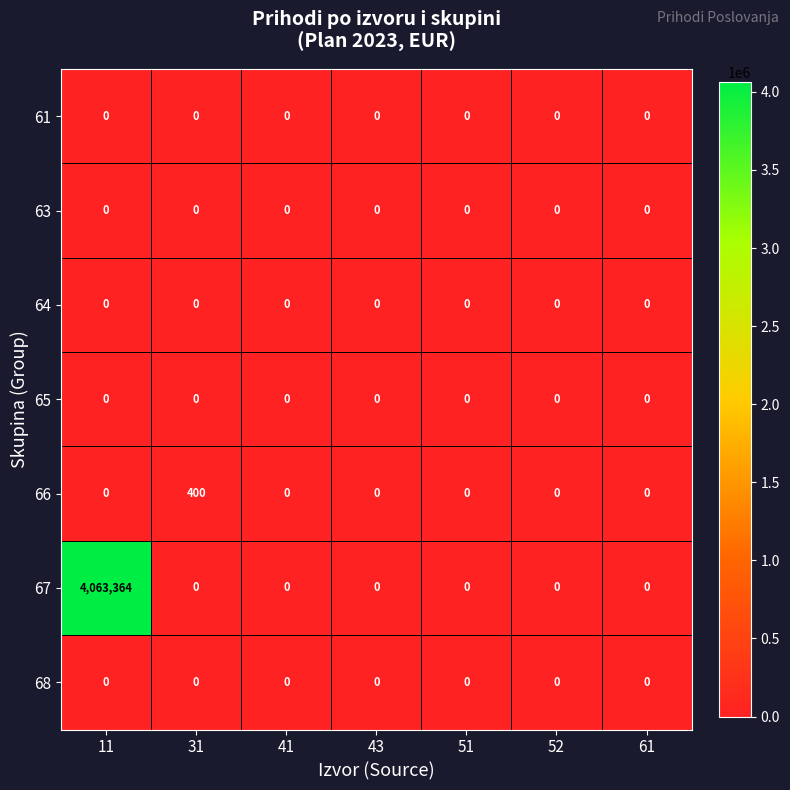

The value of 68 at 11 is 0. True or false?

True